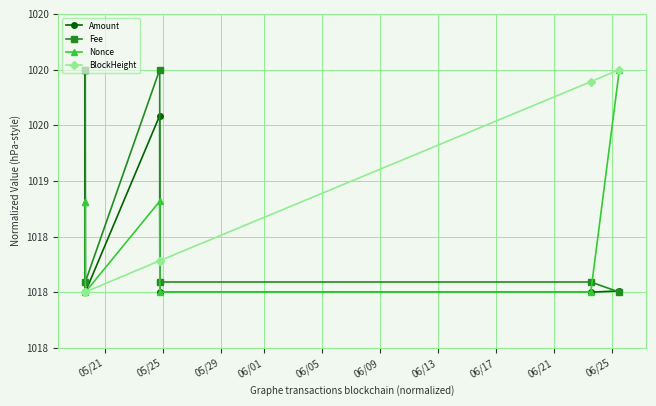

Does the chart display data point markers on the line(s)?

Yes